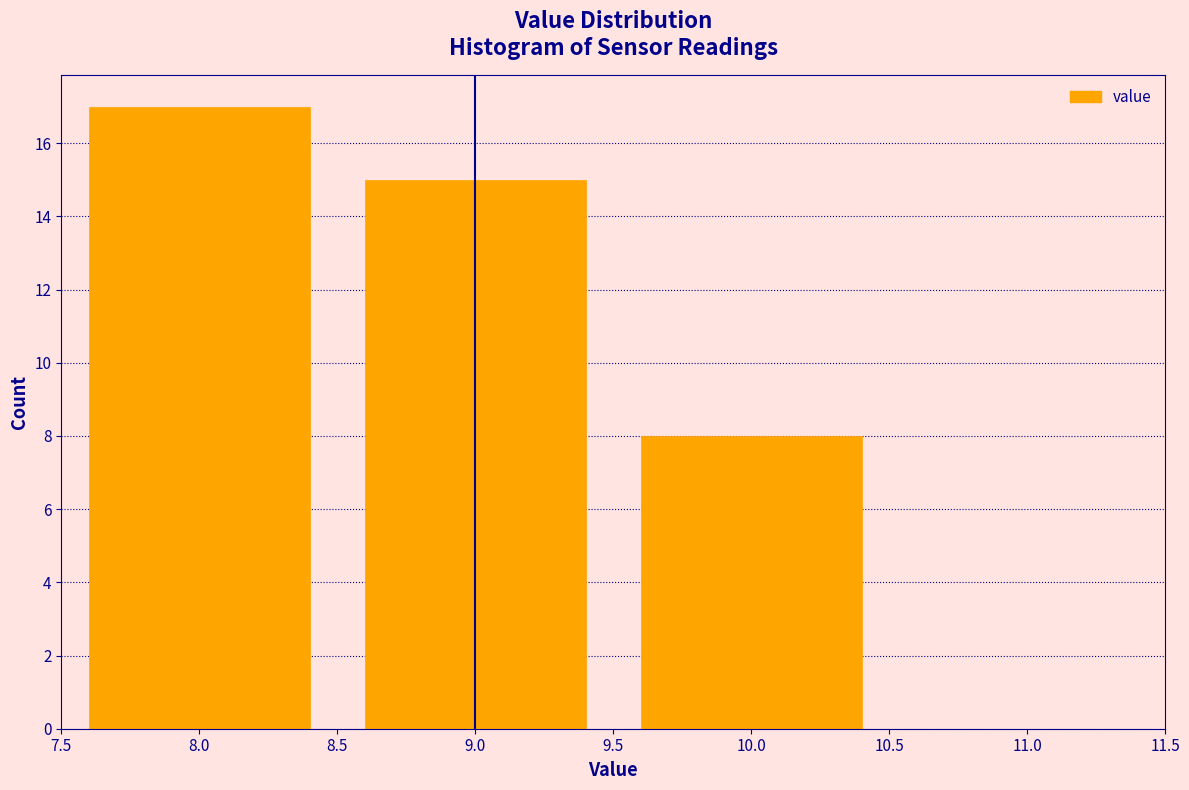

Reading left to right, transcribe all the data shown in this chart.

17	15	8